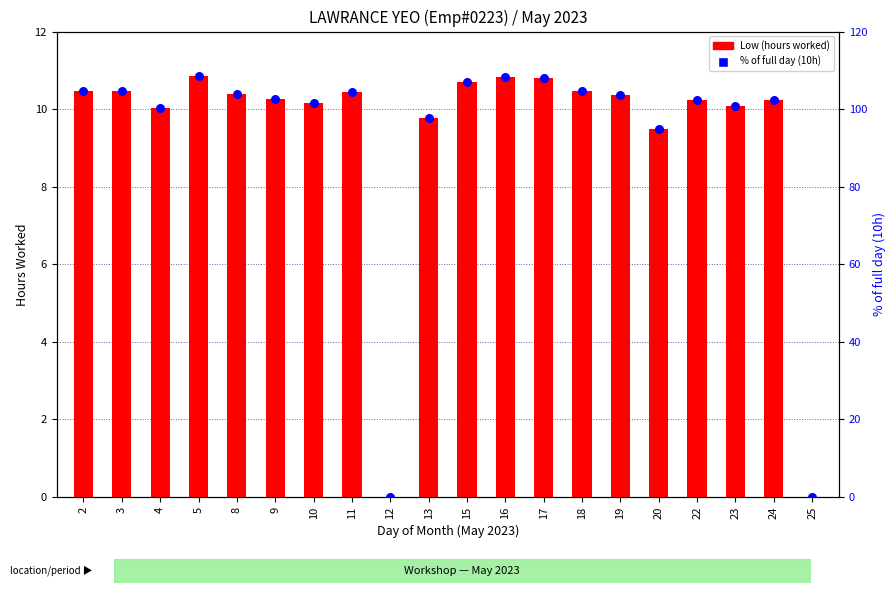

What is the total value across all series at 23?

111.0